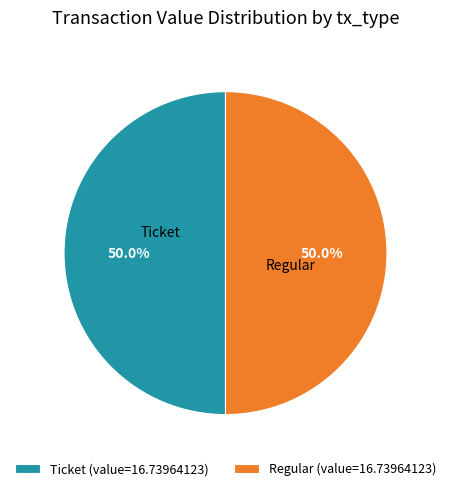

What is the total percentage of Ticket (value=16.73964123) and Regular (value=16.73964123)?

100.0%